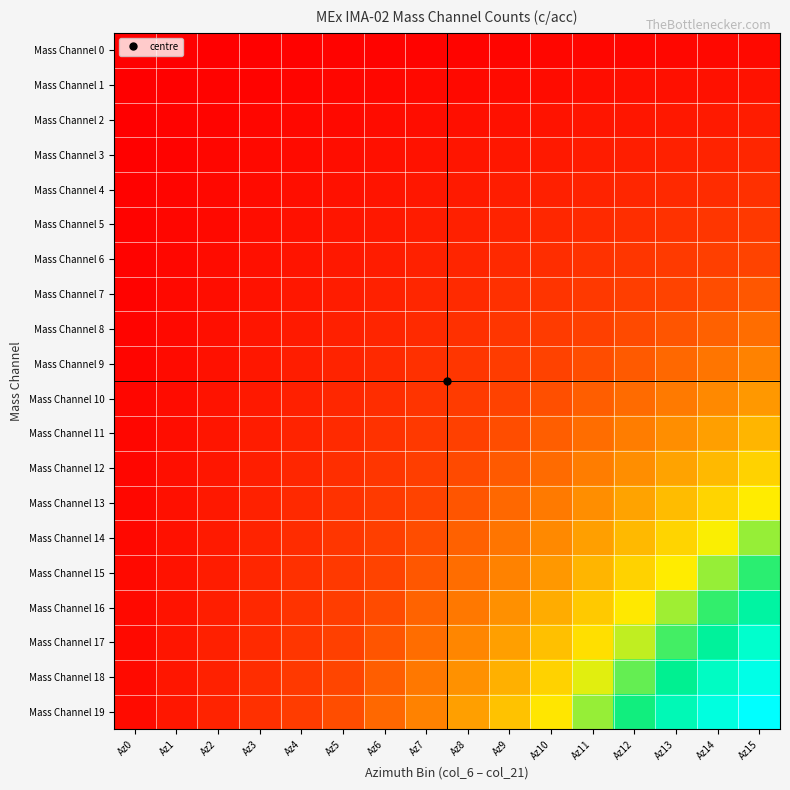

At how many categories does at least one series exceed 0?

16